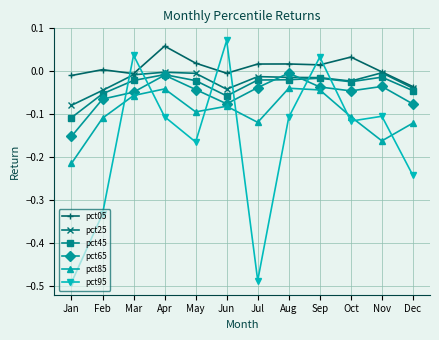

True or false: pct25 and pct85 intersect in this chart.

False